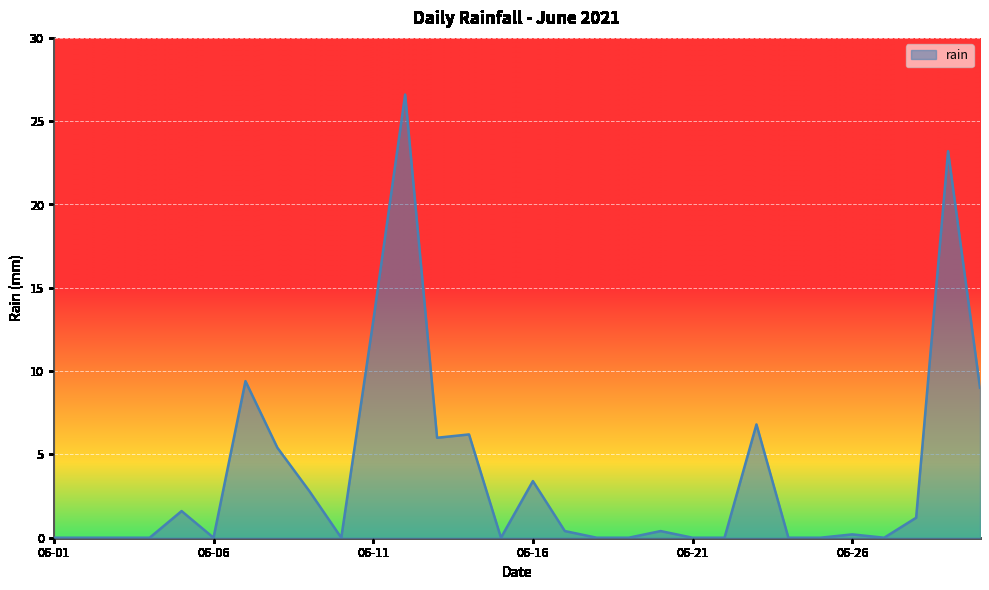

What is the maximum value shown in the chart?

26.6